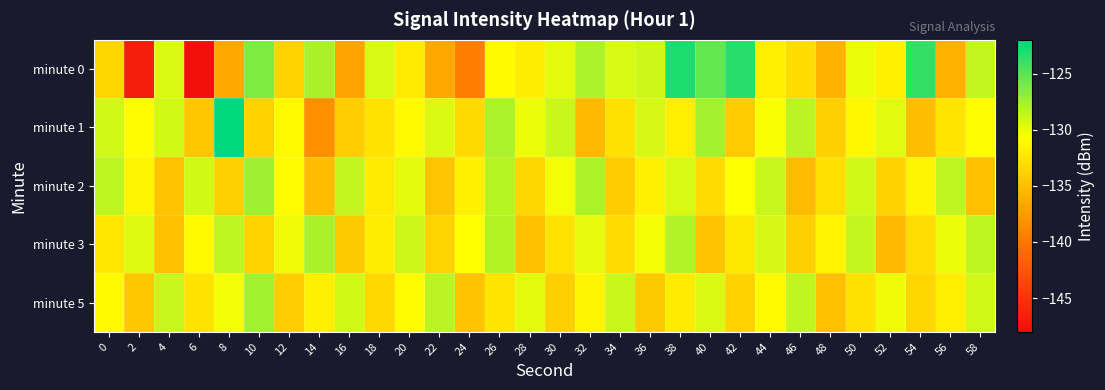

Which series has the largest total across all categories?

minute 1